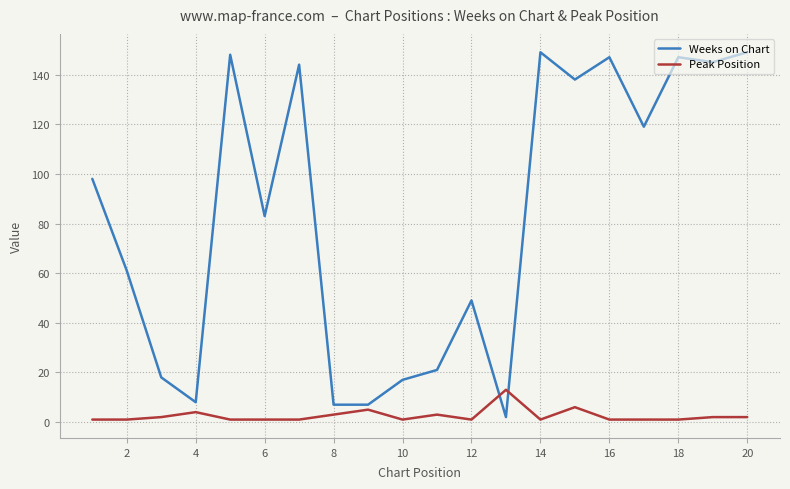

True or false: Peak Position has more than 1 points higher than both neighbors.

True